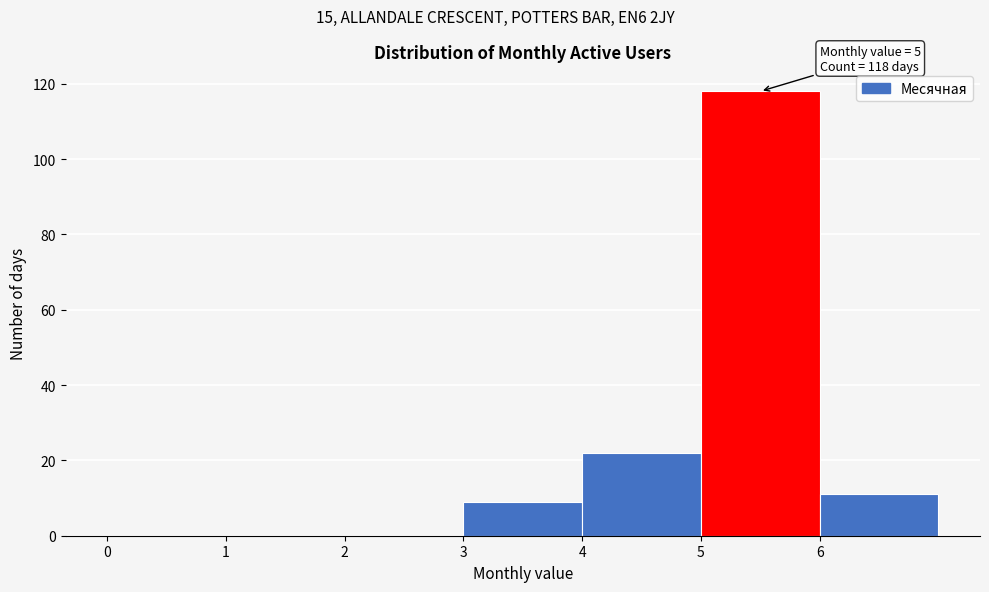

Which range on the x-axis has the tallest bar?

5 to 6